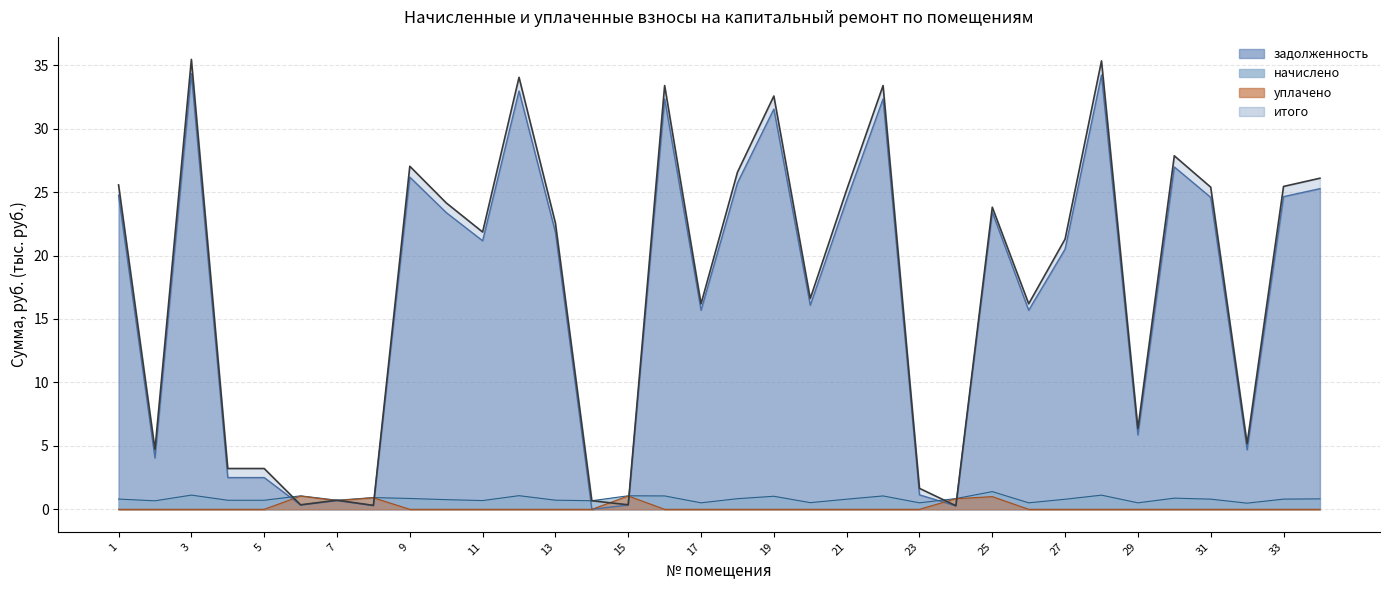

Which series has the largest range (max minus min)?

итого